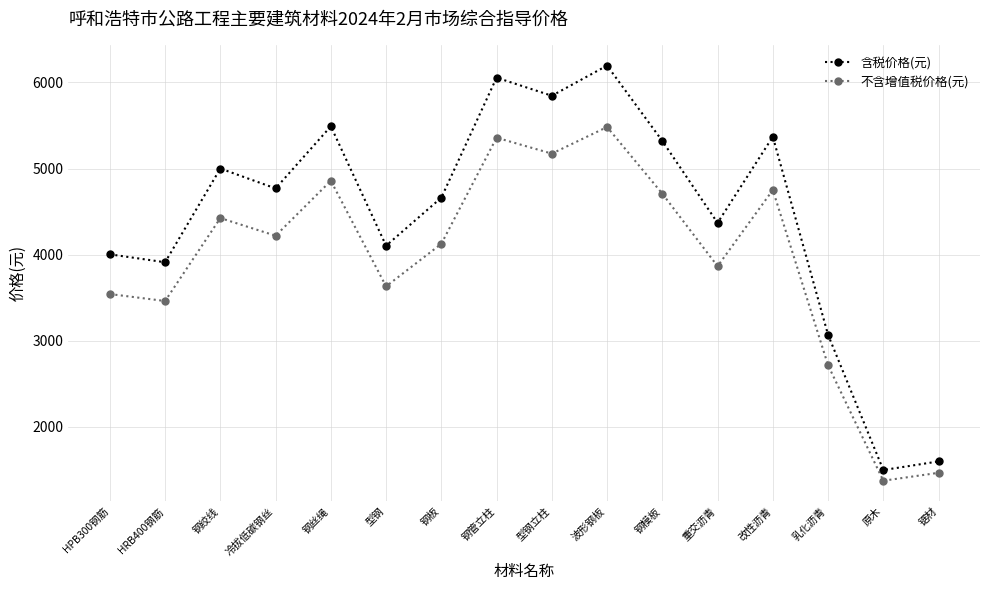

Which series has the largest total across all categories?

含税价格(元)